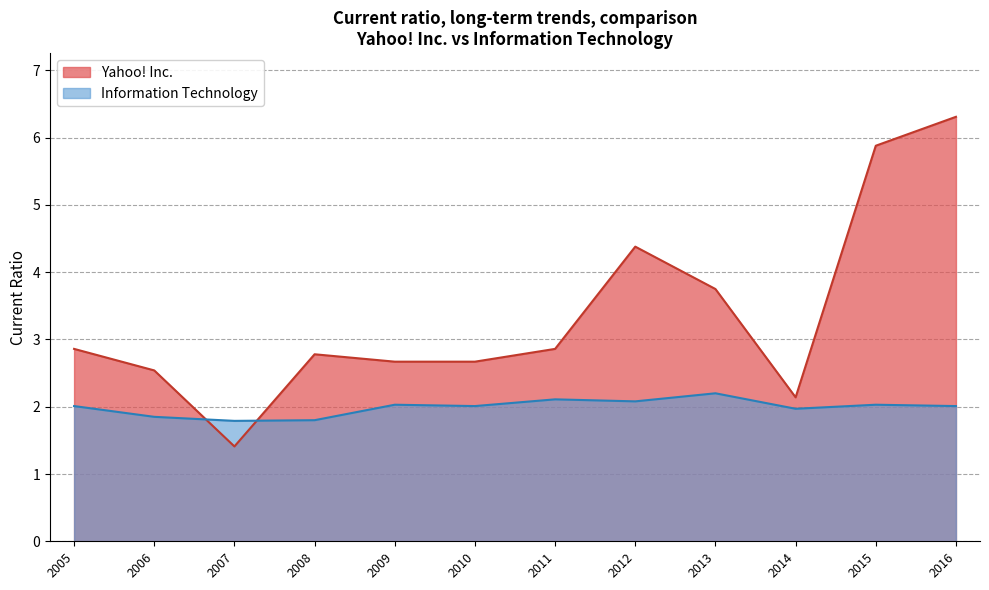

At which label does Information Technology reach its peak?

2013